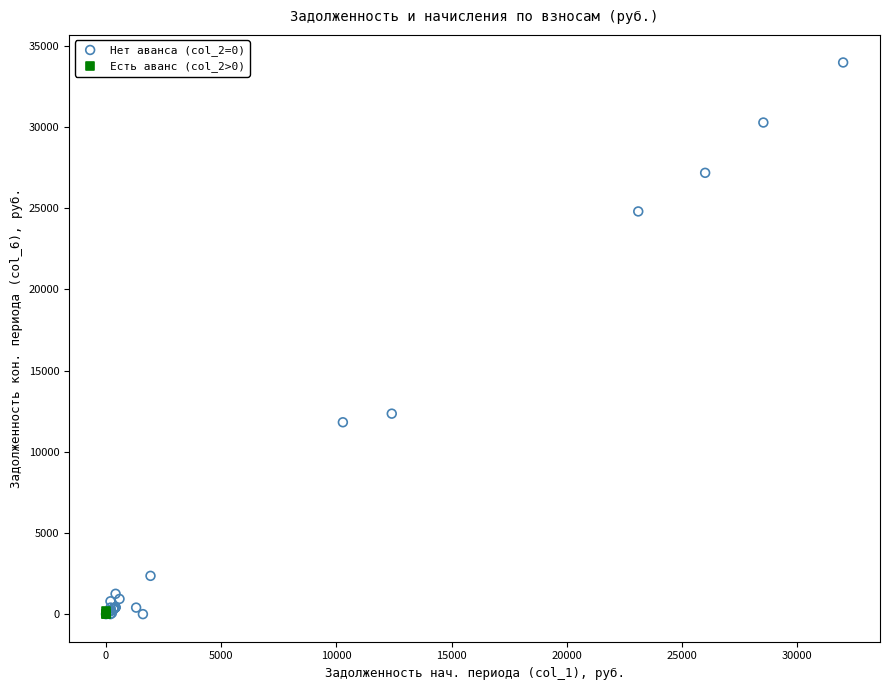

Which series reaches the maximum Y coordinate?

Нет аванса (col_2=0)